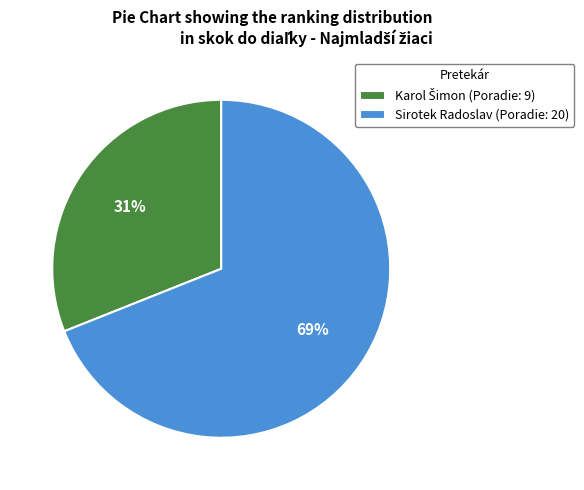

Is it true that Sirotek Radoslav is 69% of the pie?

True